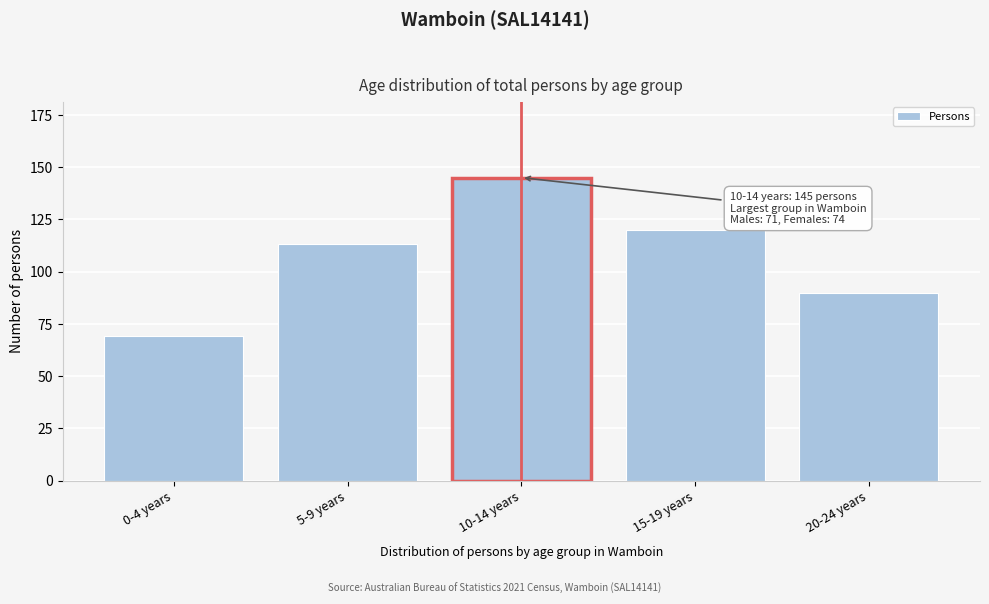

Reading left to right, transcribe all the data shown in this chart.

69	113	145	120	90